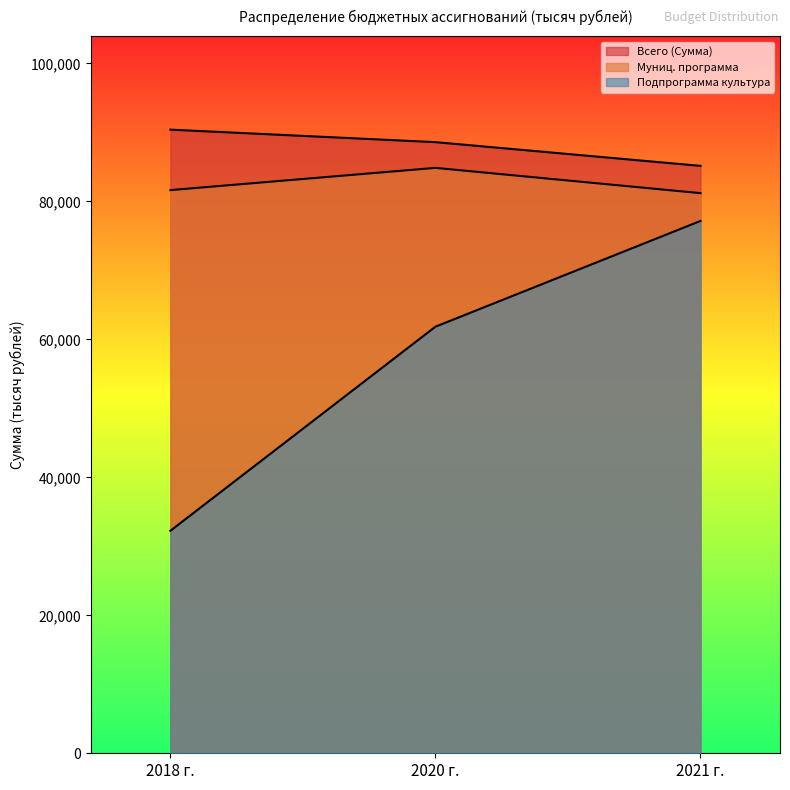

What is the difference between the second highest and minimum values in the Подпрограмма культура series?

29588.8